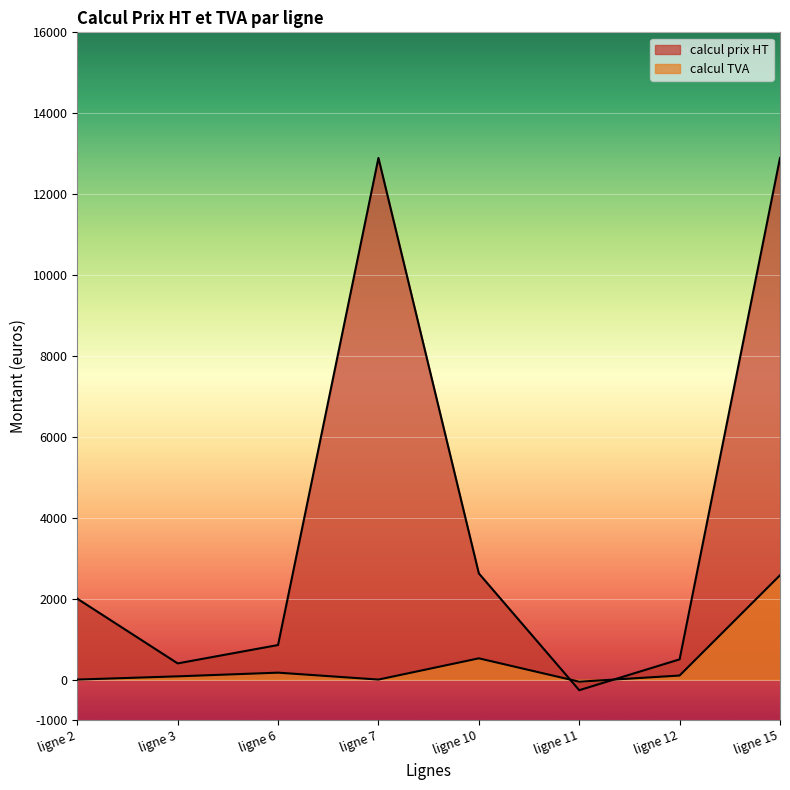

Is it true that calcul TVA equals 0.0 at ligne 2?

True